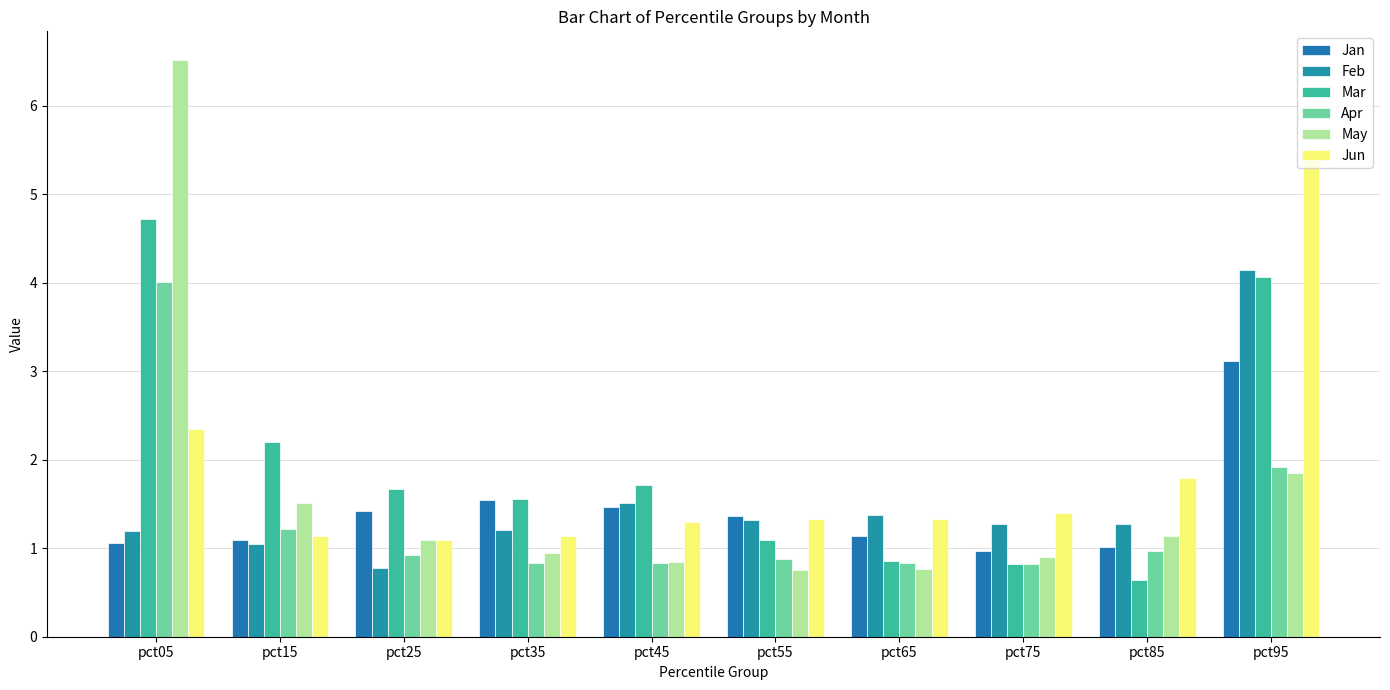

Reading left to right, what are all the values shown in this chart?

Jan: pct05=1.1	pct15=1.1	pct25=1.4	pct35=1.5	pct45=1.5	pct55=1.4	pct65=1.1	pct75=1.0	pct85=1.0	pct95=3.1
Feb: pct05=1.2	pct15=1.0	pct25=0.8	pct35=1.2	pct45=1.5	pct55=1.3	pct65=1.4	pct75=1.3	pct85=1.3	pct95=4.1
Mar: pct05=4.7	pct15=2.2	pct25=1.7	pct35=1.6	pct45=1.7	pct55=1.1	pct65=0.9	pct75=0.8	pct85=0.6	pct95=4.1
Apr: pct05=4.0	pct15=1.2	pct25=0.9	pct35=0.8	pct45=0.8	pct55=0.9	pct65=0.8	pct75=0.8	pct85=1.0	pct95=1.9
May: pct05=6.5	pct15=1.5	pct25=1.1	pct35=1.0	pct45=0.8	pct55=0.8	pct65=0.8	pct75=0.9	pct85=1.1	pct95=1.9
Jun: pct05=2.4	pct15=1.1	pct25=1.1	pct35=1.1	pct45=1.3	pct55=1.3	pct65=1.3	pct75=1.4	pct85=1.8	pct95=5.4